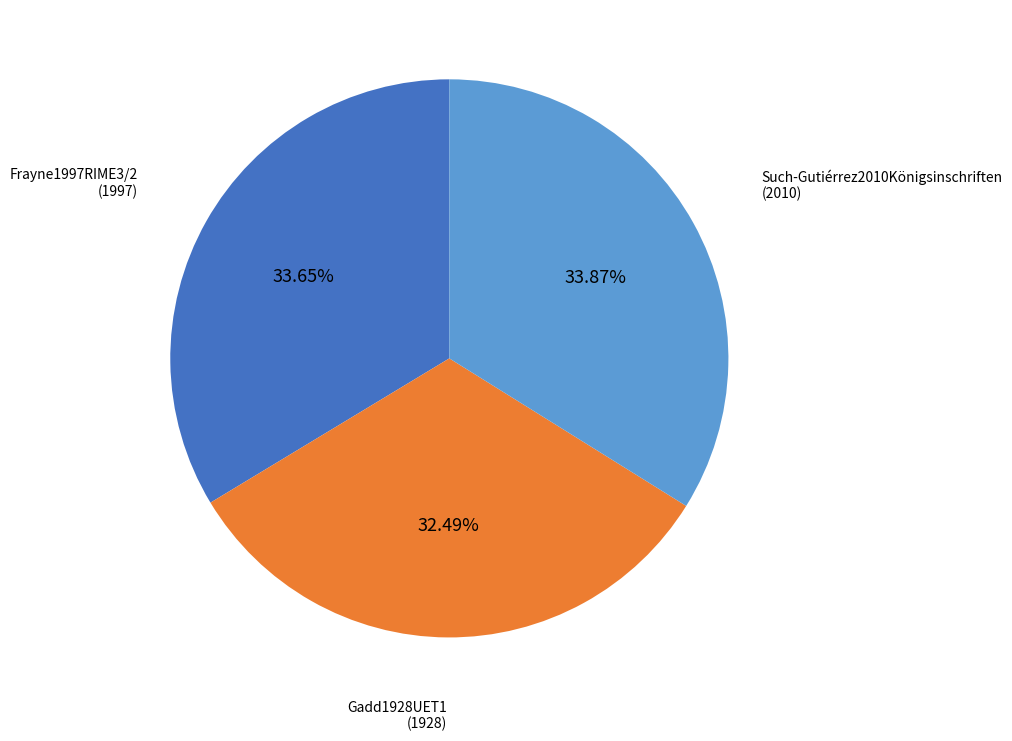

Approximately how many times larger is the value at Such-Gutiérrez2010Königsinschriften compared to Frayne1997RIME3/2?

1.0